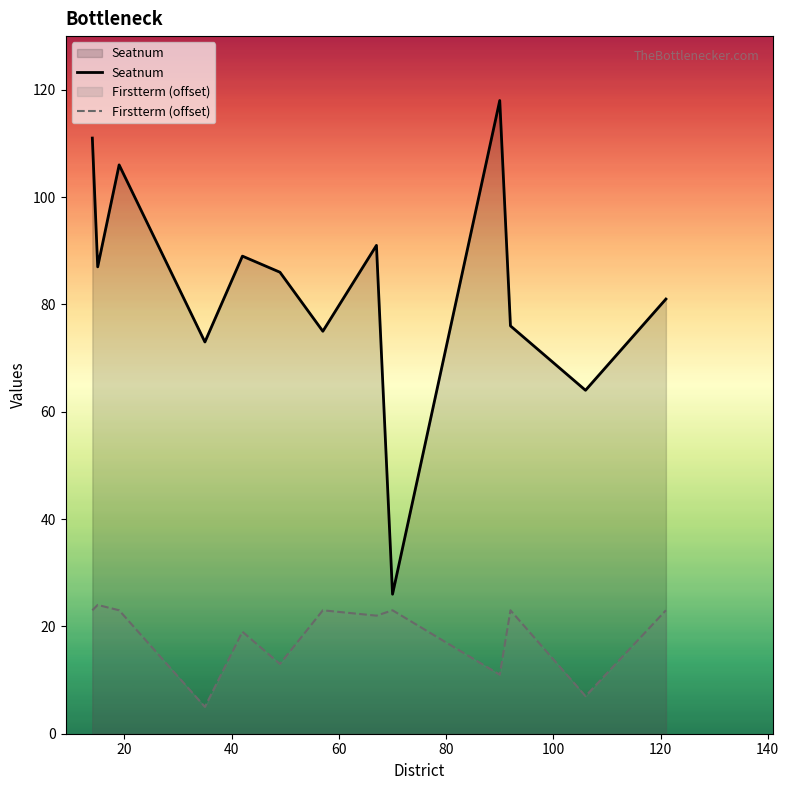

What is the highest value of the Firstterm (offset) series?

24